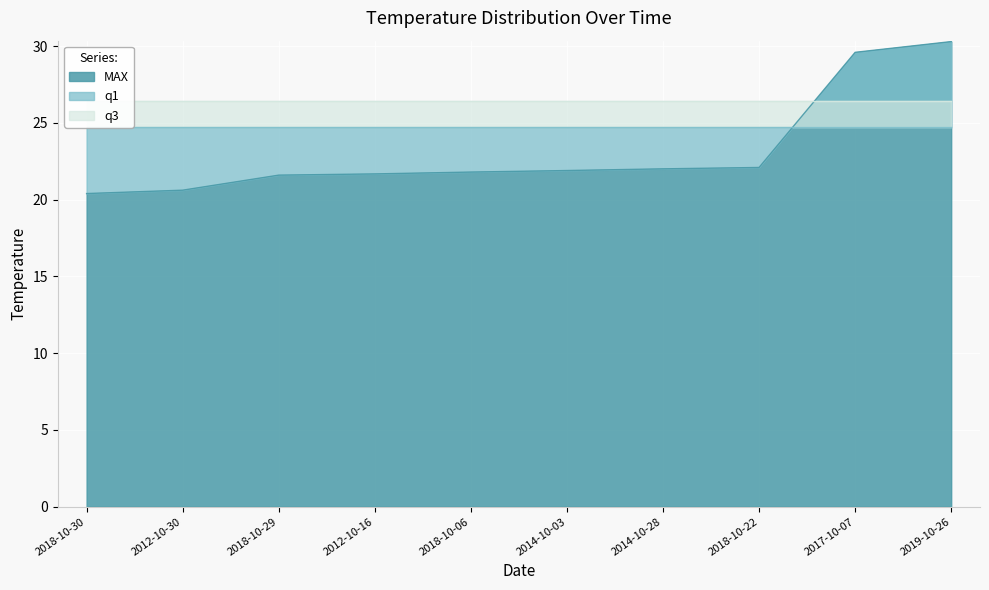

What is the sum of all MAX values?

232.0